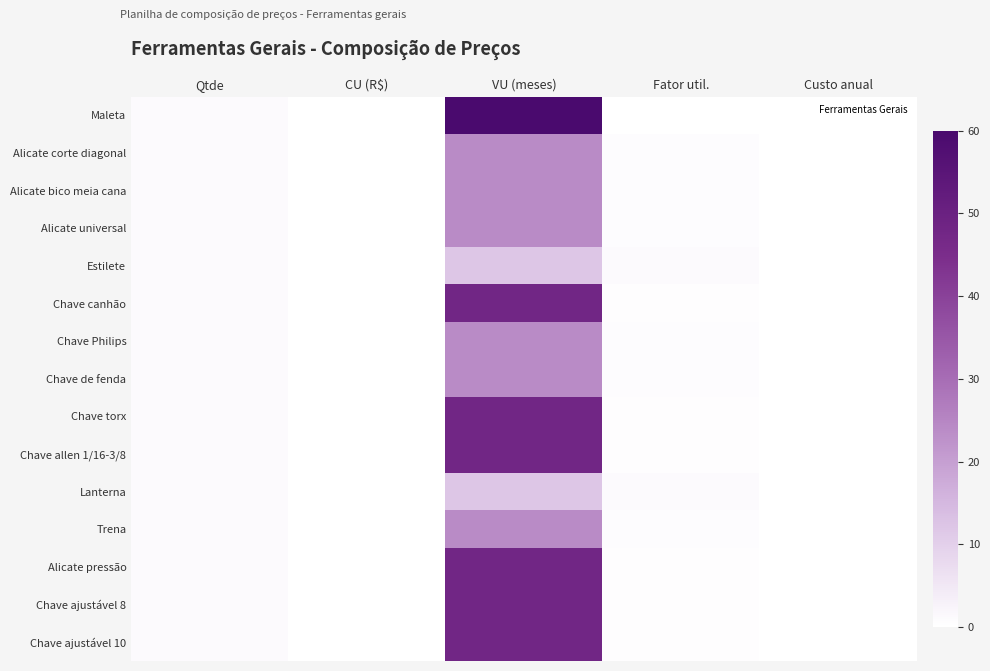

Reading left to right, list all the values displayed in this chart.

Maleta: Qtde=1.0	CU (R$)=0.0	VU (meses)=60.0	Fator util.=0.2	Custo anual=0.0
Alicate corte diagonal: Qtde=1.0	CU (R$)=0.0	VU (meses)=24.0	Fator util.=0.5	Custo anual=0.0
Alicate bico meia cana: Qtde=1.0	CU (R$)=0.0	VU (meses)=24.0	Fator util.=0.5	Custo anual=0.0
Alicate universal: Qtde=1.0	CU (R$)=0.0	VU (meses)=24.0	Fator util.=0.5	Custo anual=0.0
Estilete: Qtde=1.0	CU (R$)=0.0	VU (meses)=12.0	Fator util.=1.0	Custo anual=0.0
Chave canhão: Qtde=1.0	CU (R$)=0.0	VU (meses)=48.0	Fator util.=0.2	Custo anual=0.0
Chave Philips: Qtde=1.0	CU (R$)=0.0	VU (meses)=24.0	Fator util.=0.5	Custo anual=0.0
Chave de fenda: Qtde=1.0	CU (R$)=0.0	VU (meses)=24.0	Fator util.=0.5	Custo anual=0.0
Chave torx: Qtde=1.0	CU (R$)=0.0	VU (meses)=48.0	Fator util.=0.2	Custo anual=0.0
Chave allen 1/16-3/8: Qtde=1.0	CU (R$)=0.0	VU (meses)=48.0	Fator util.=0.2	Custo anual=0.0
Lanterna: Qtde=1.0	CU (R$)=0.0	VU (meses)=12.0	Fator util.=1.0	Custo anual=0.0
Trena: Qtde=1.0	CU (R$)=0.0	VU (meses)=24.0	Fator util.=0.5	Custo anual=0.0
Alicate pressão: Qtde=1.0	CU (R$)=0.0	VU (meses)=48.0	Fator util.=0.2	Custo anual=0.0
Chave ajustável 8: Qtde=1.0	CU (R$)=0.0	VU (meses)=48.0	Fator util.=0.2	Custo anual=0.0
Chave ajustável 10: Qtde=1.0	CU (R$)=0.0	VU (meses)=48.0	Fator util.=0.2	Custo anual=0.0